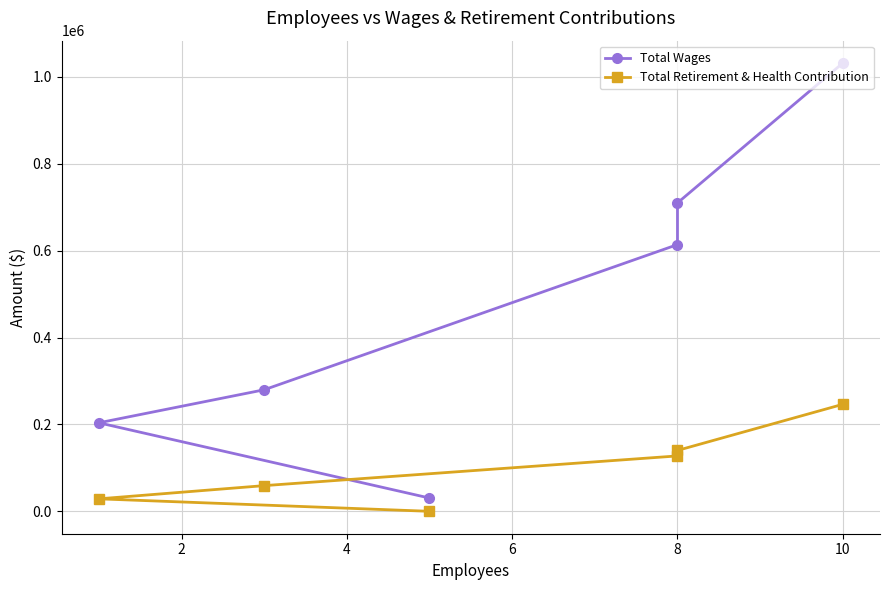

Between 2 and 4, which is larger?

2